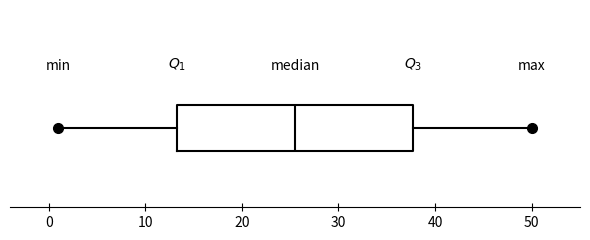

Transcribe this box plot: give where the median line is, the range the box spans, and where the two whiskers end, as read against the x-axis. The values are not printed on the chart, so give them approximately, as read against the axis.

median 26, box 13 to 38, whiskers 1 to 50